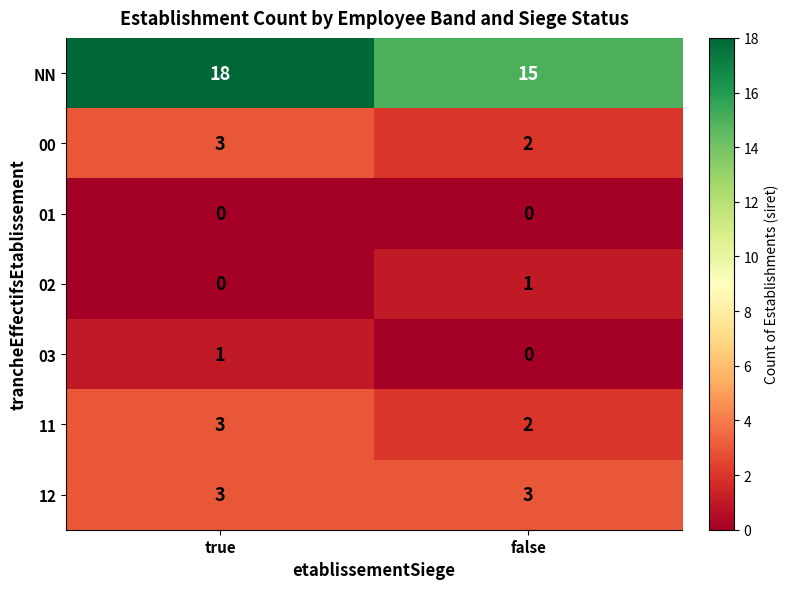

What is the difference between the highest and lowest values at false?

15